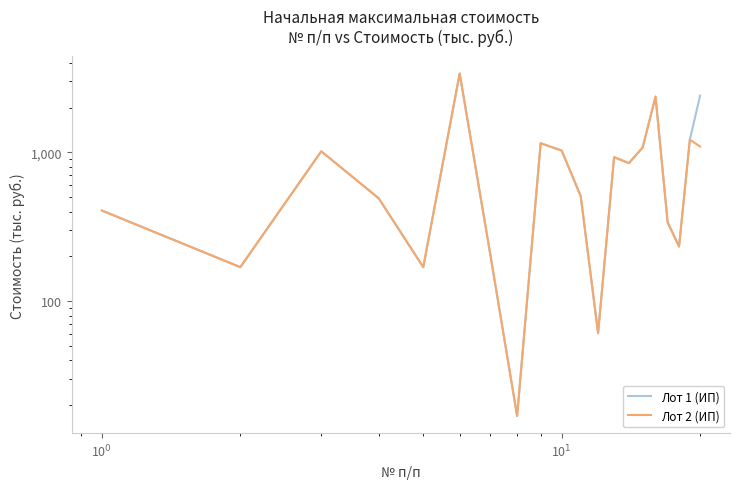

Which series has the largest total across all categories?

Лот 1 (ИП)